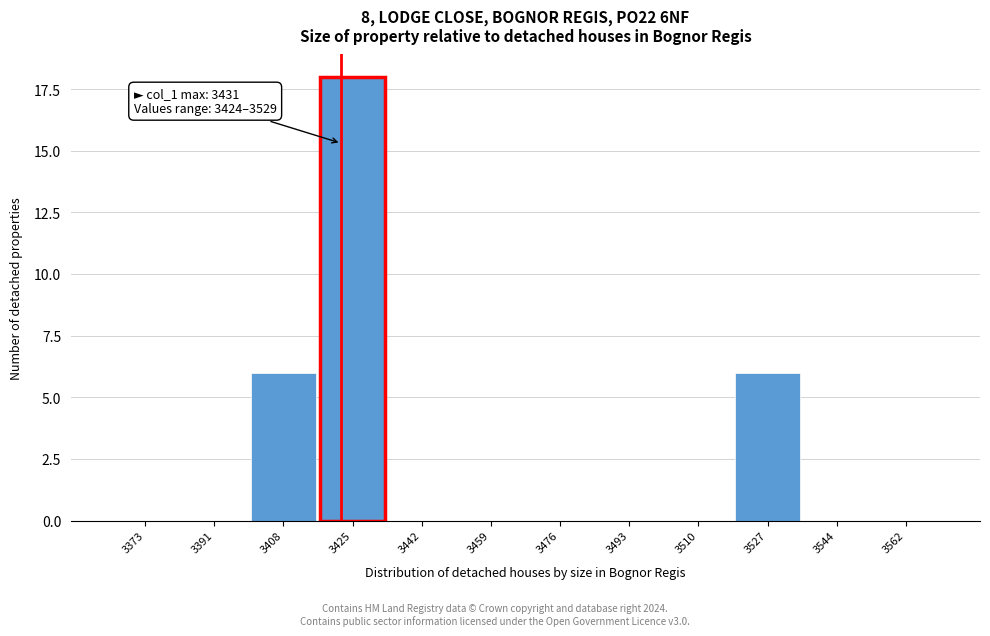

Reading left to right, list all the values displayed in this chart.

3373=0	3391=0	3408=6	3425=18	3442=0	3459=0	3476=0	3493=0	3510=0	3527=6	3544=0	3562=0